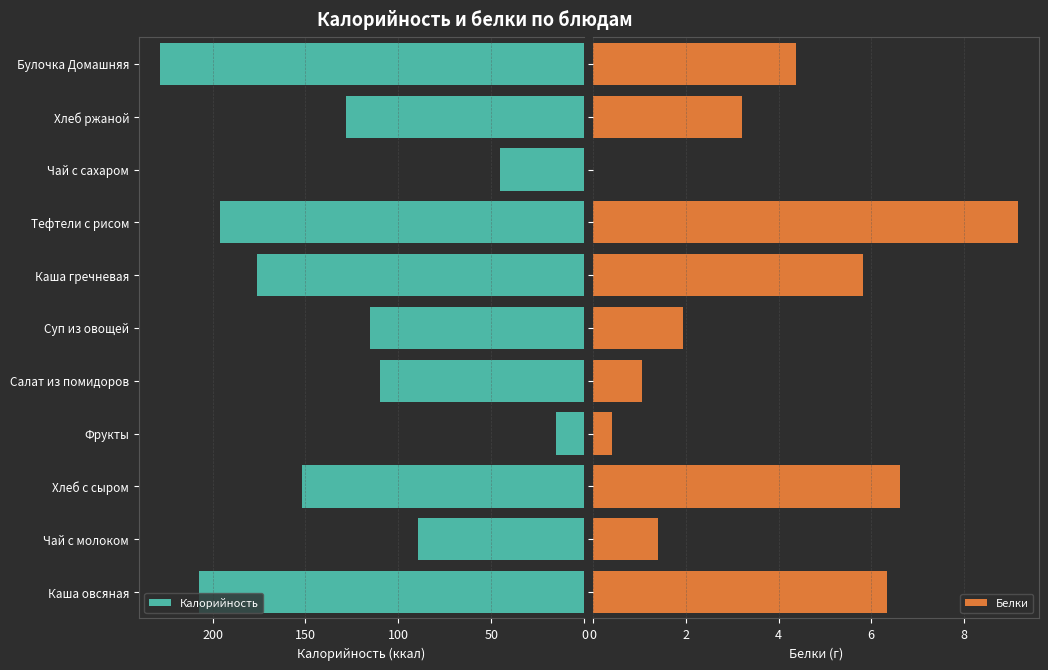

What is the approximate value of Калорийность at Суп из овощей?

115.2